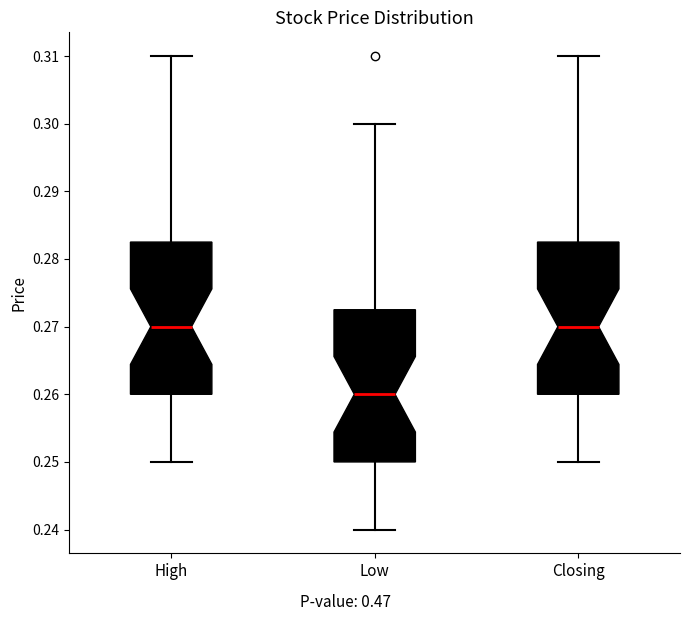

Where is the lower edge of the box for High on the y-axis? The values are not printed on the chart, so give them approximately, as read against the axis.

0.260